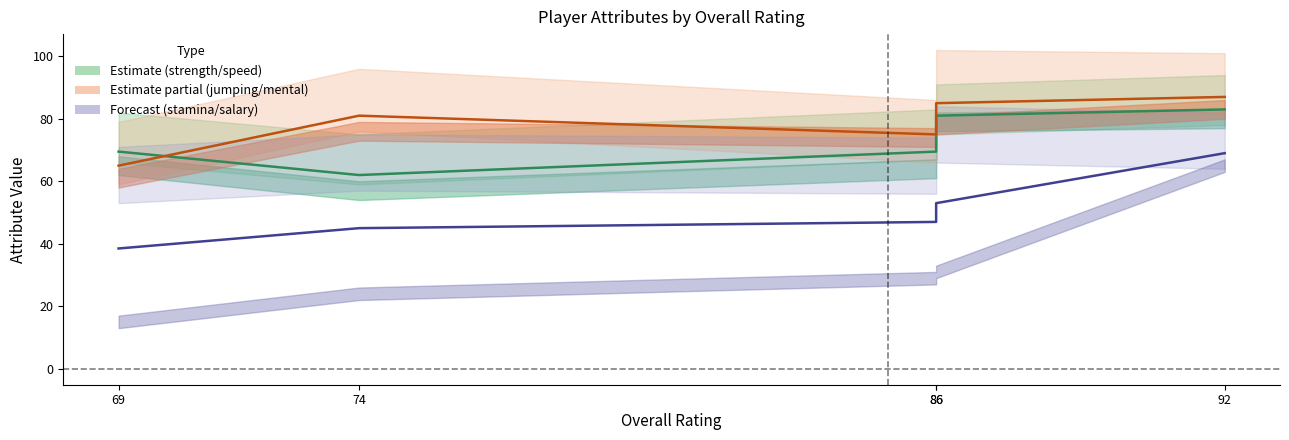

What is the lowest value of the jumping_mental_center series?

65.0